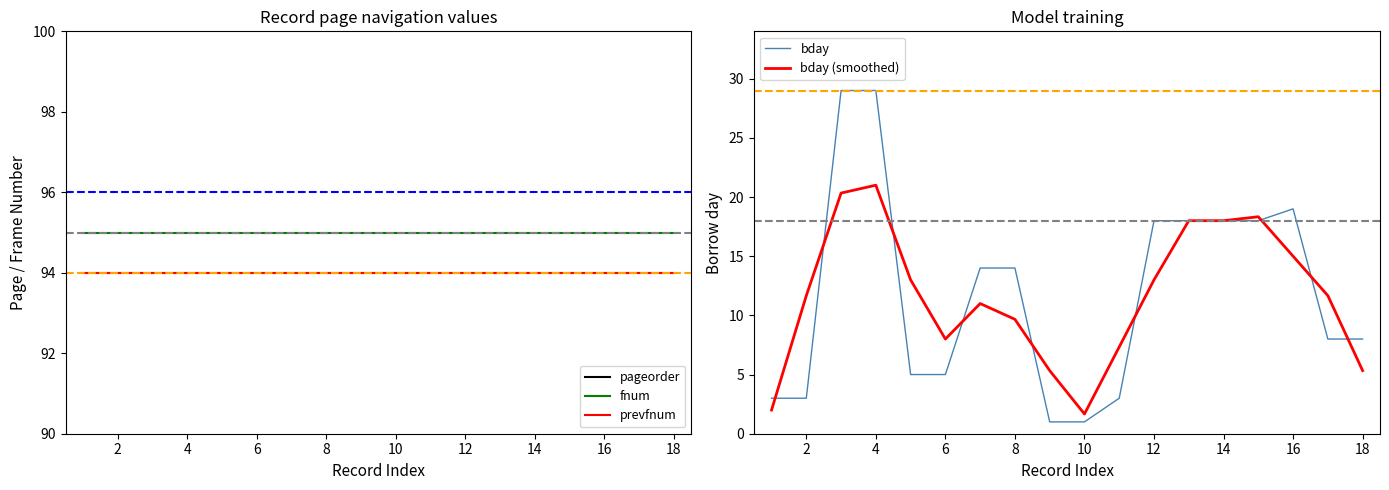

What are all the series names shown in the legend?

pageorder, fnum, prevfnum, bday, bday (smoothed)